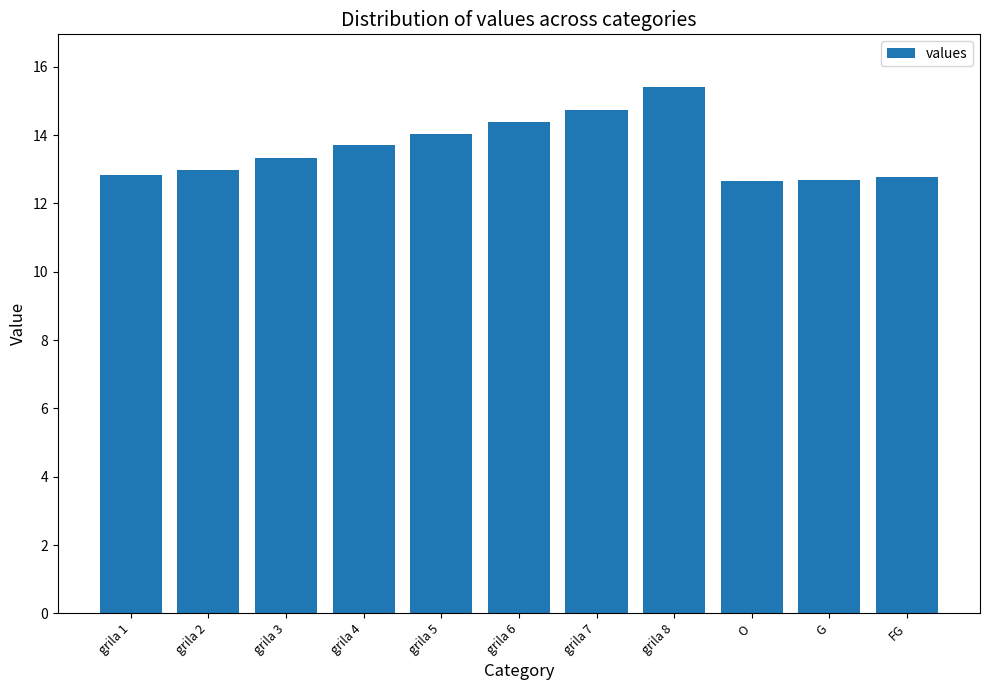

What is the change in value from grila 1 to grila 7?

+1.9